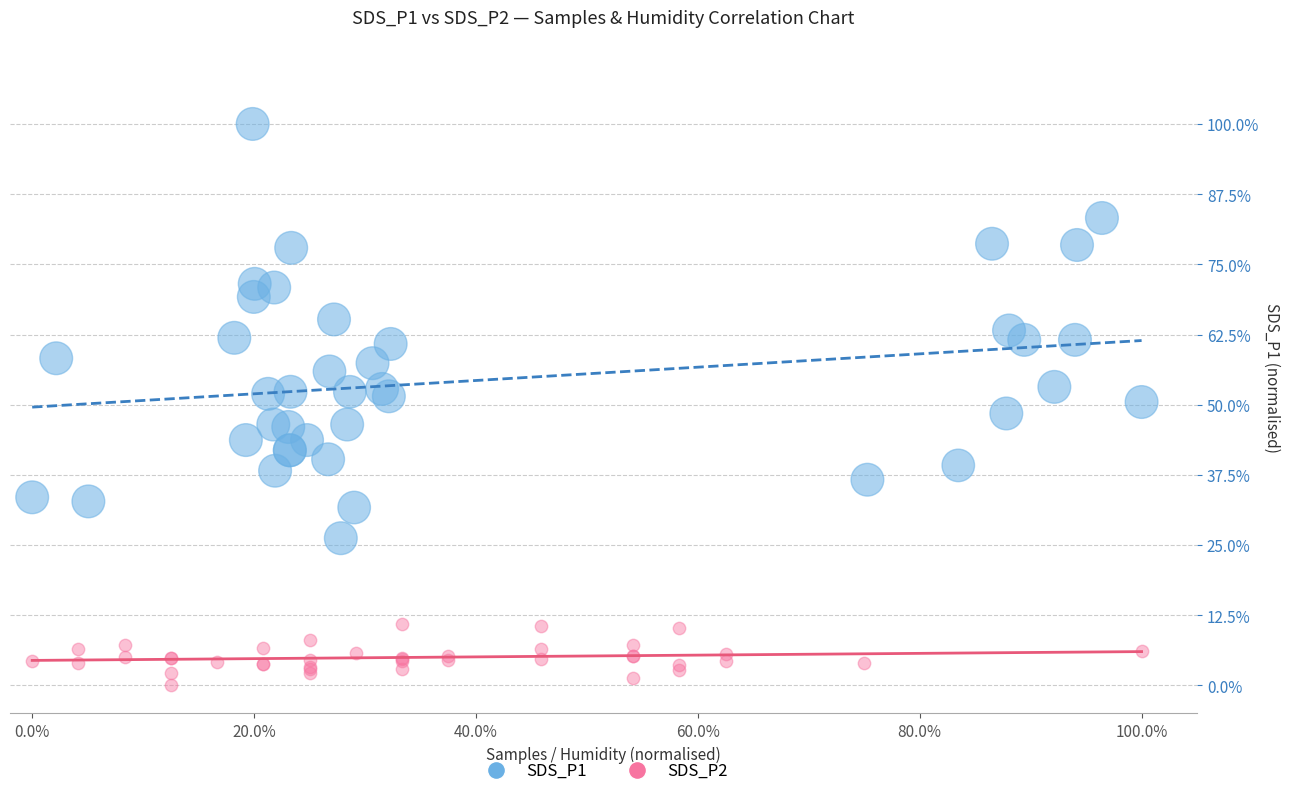

Which series contains the highest Y value?

SDS_P1